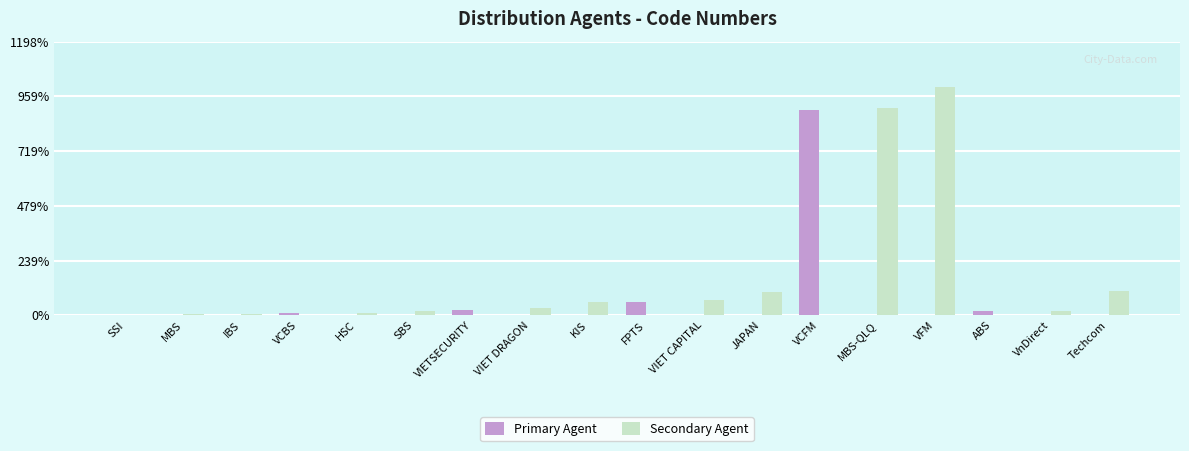

How many categories are shown in the chart?

18